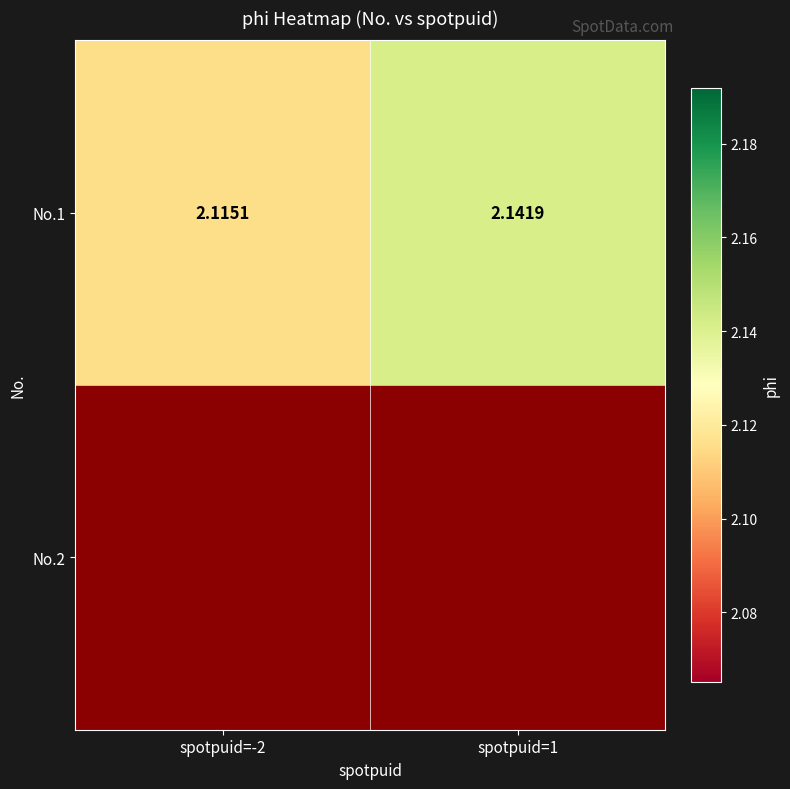

What is the average value?

2.1